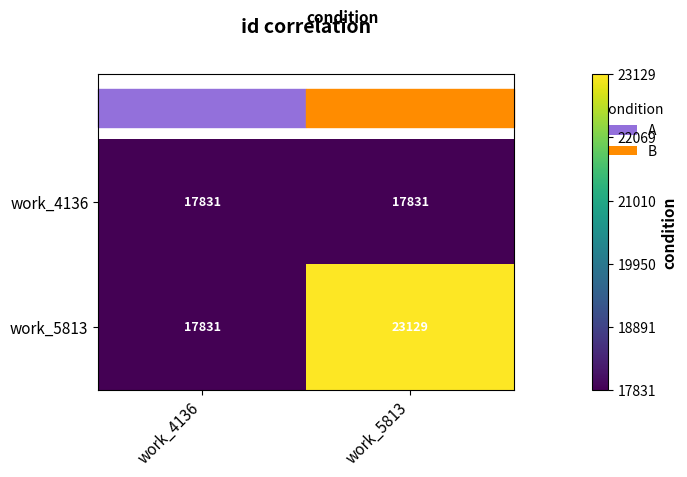

The value of work_4136 at work_5813 is 17831. True or false?

True